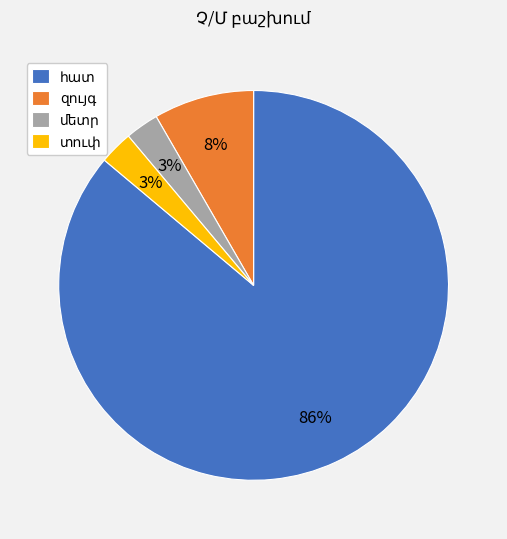

To the nearest percent, what is the difference between the largest and smallest slice percentages?

83%